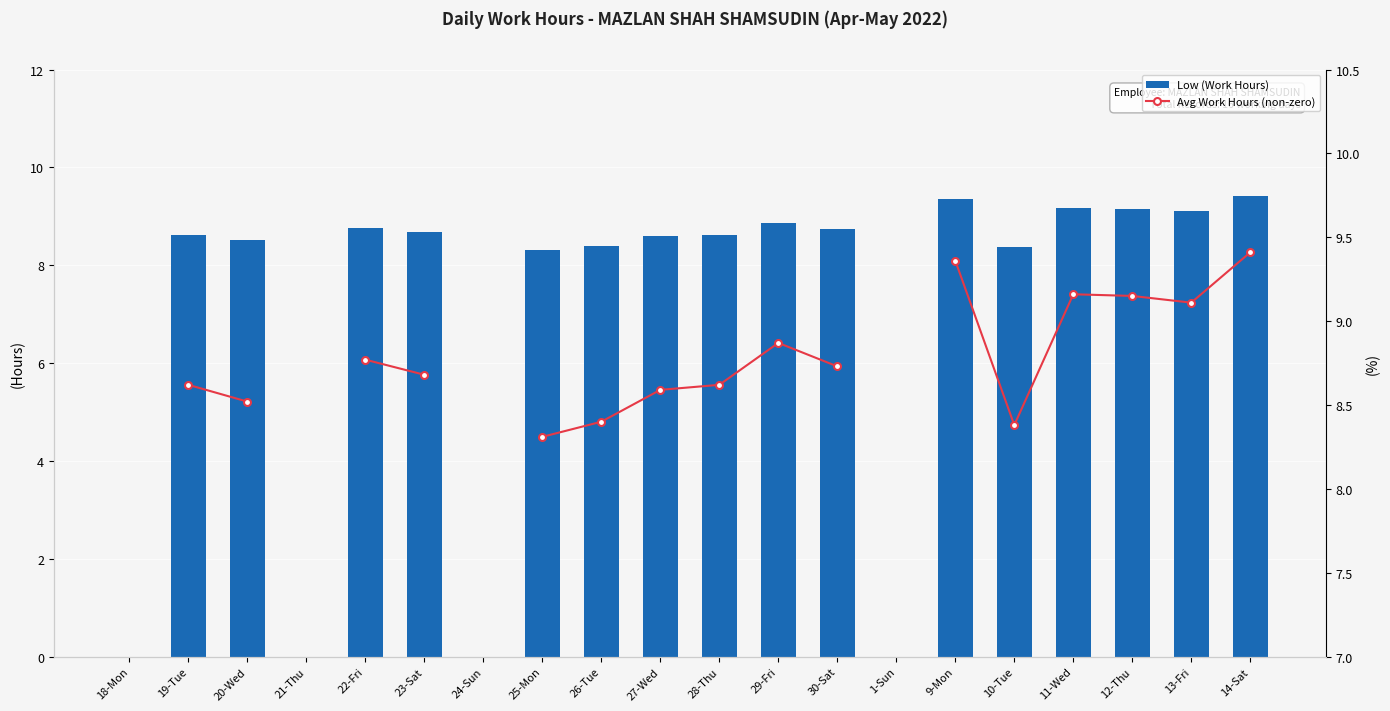

Which series has the largest total across all categories?

Low (Work Hours)